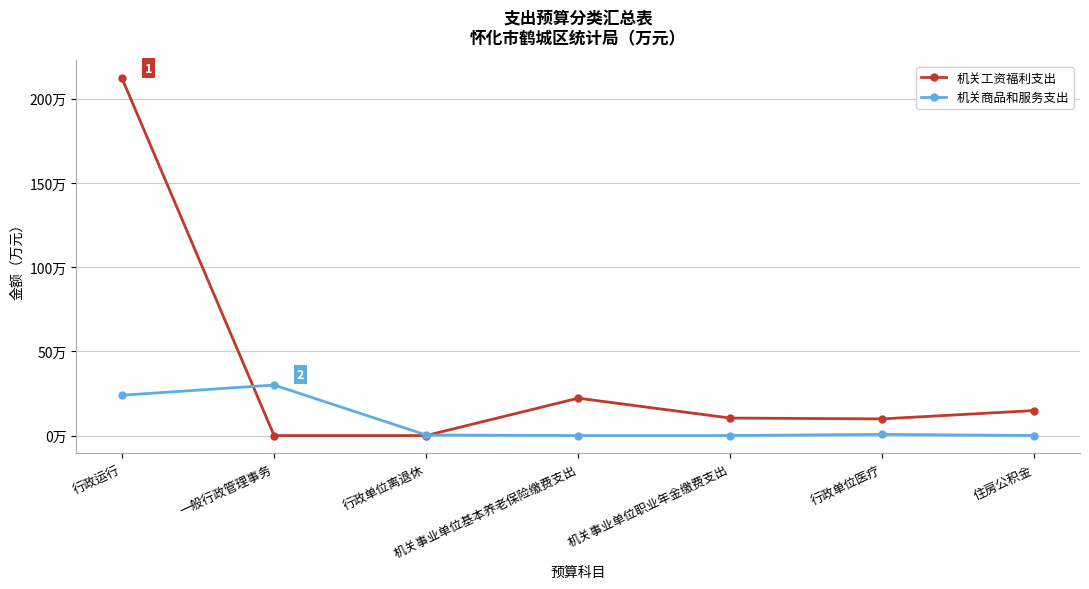

What is the highest value of the 机关工资福利支出 series?

212.1